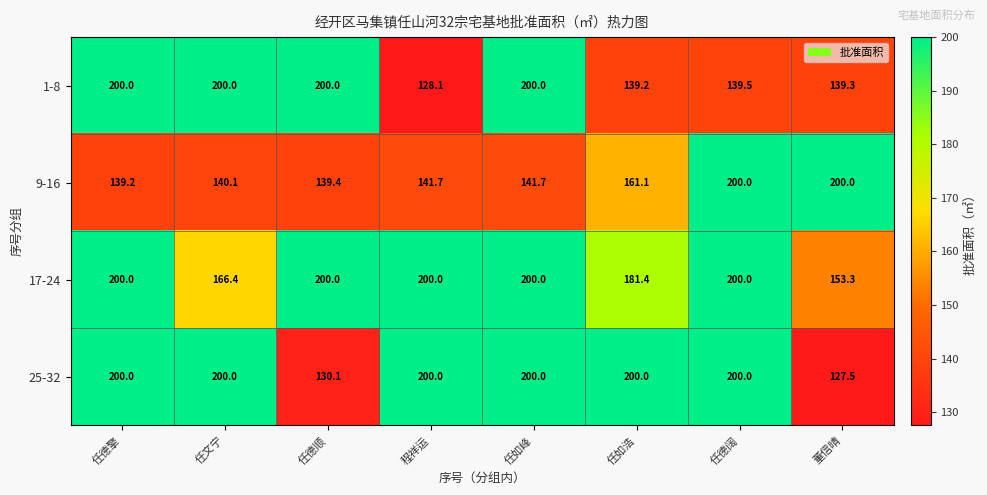

At how many categories does at least one series exceed 178?

8